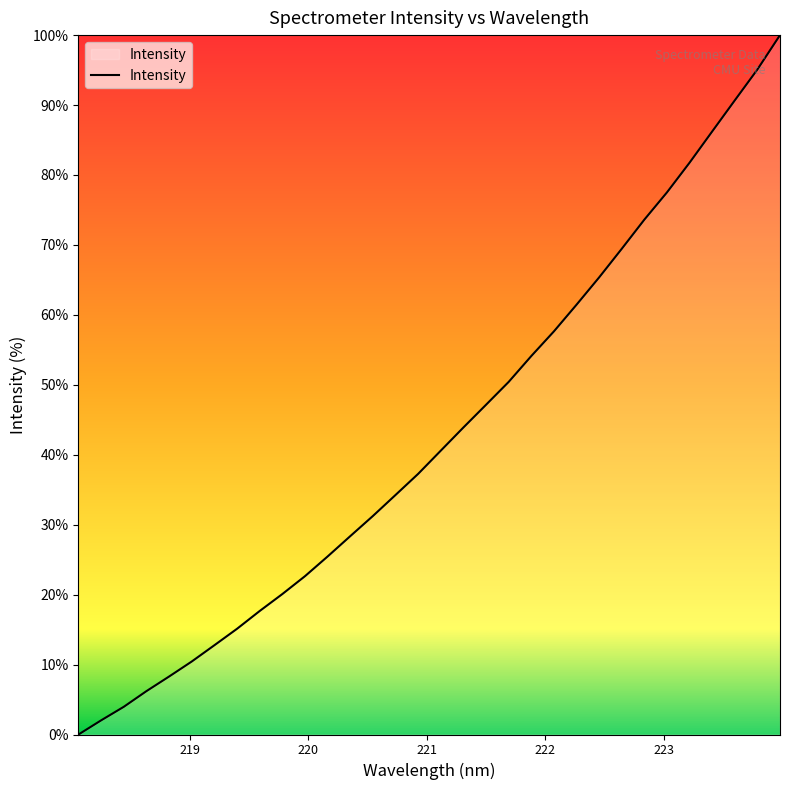

What is the difference between the maximum and minimum values?

100.0